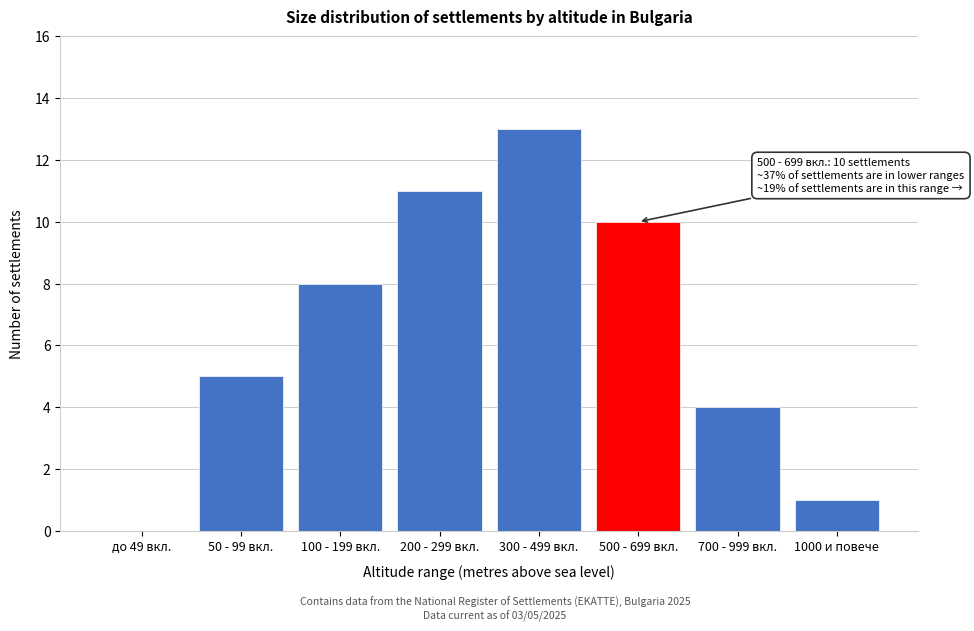

Reading left to right, extract all data points from this chart.

до 49 вкл.=0	50 - 99 вкл.=5	100 - 199 вкл.=8	200 - 299 вкл.=11	300 - 499 вкл.=13	500 - 699 вкл.=10	700 - 999 вкл.=4	1000 и повече=1